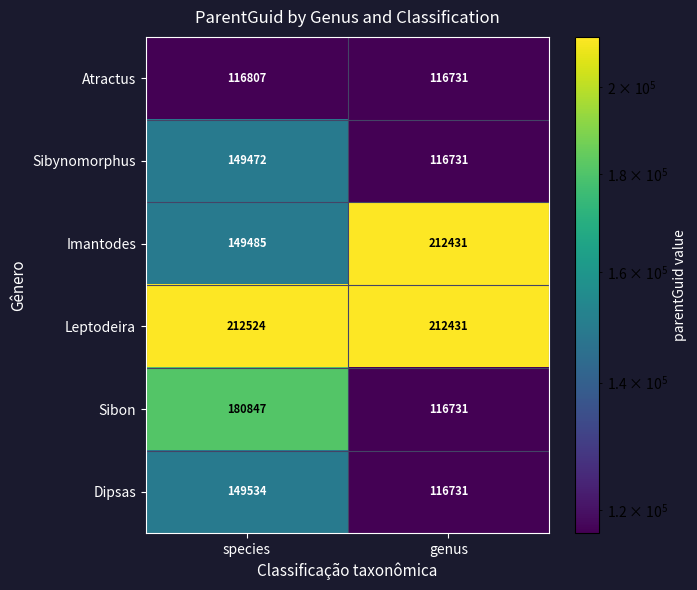

Where is Sibynomorphus nearest to the value 133101?

genus